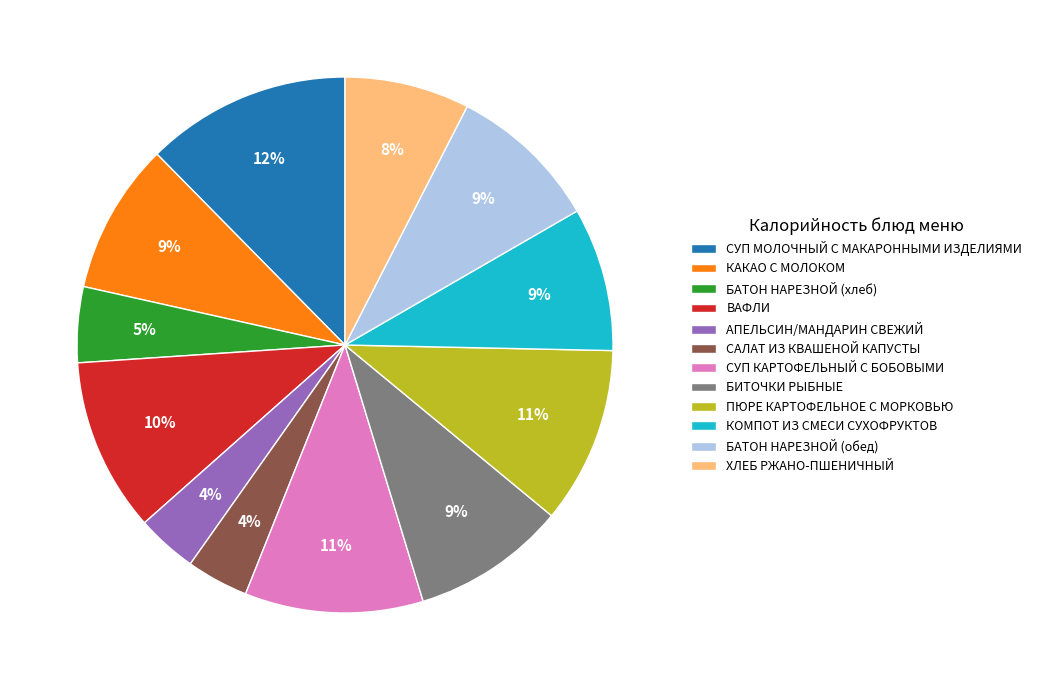

Does any single category account for the majority?

No